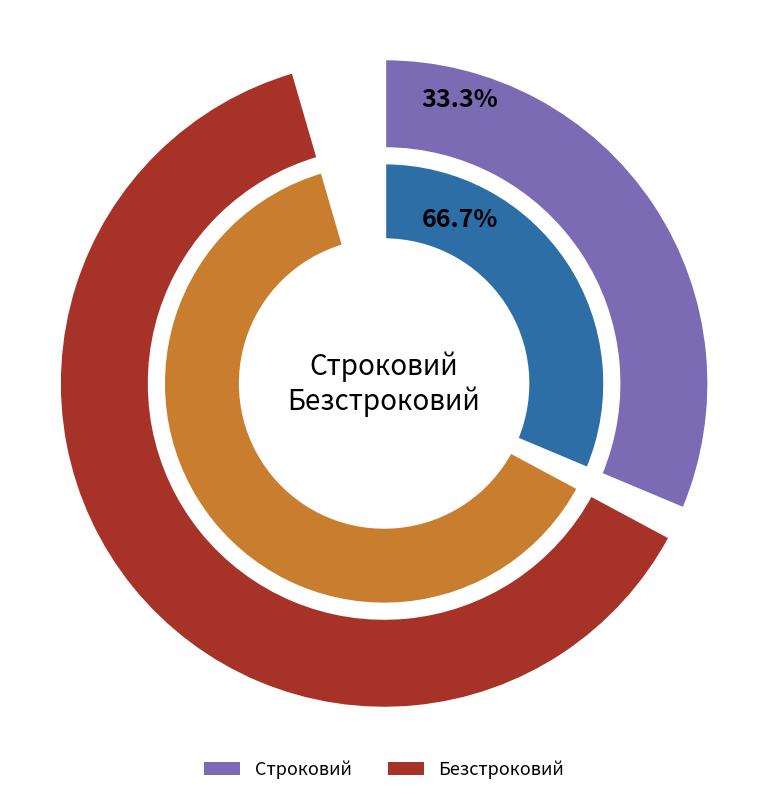

Which category has the biggest portion of the pie?

Безстроковий